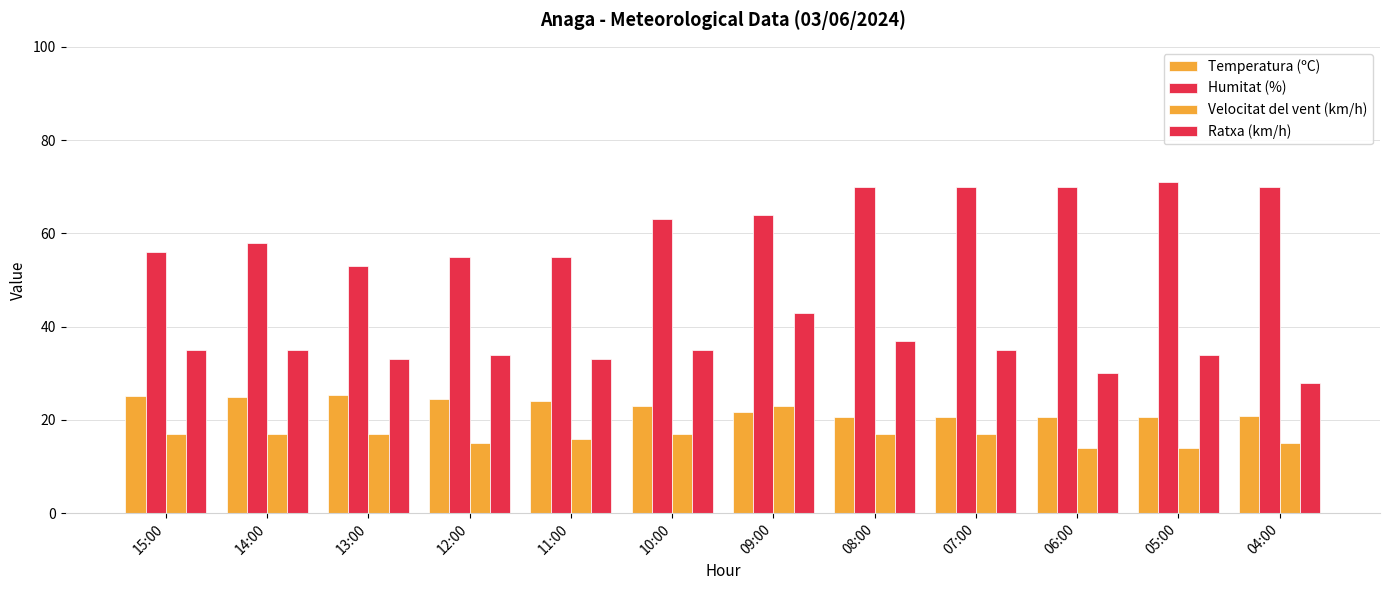

Reading left to right, extract all data points from this chart.

Temperatura (ºC): 25.2	25.0	25.3	24.5	24.1	22.9	21.6	20.7	20.7	20.6	20.7	20.9
Humitat (%): 56.0	58.0	53.0	55.0	55.0	63.0	64.0	70.0	70.0	70.0	71.0	70.0
Velocitat del vent (km/h): 17.0	17.0	17.0	15.0	16.0	17.0	23.0	17.0	17.0	14.0	14.0	15.0
Ratxa (km/h): 35.0	35.0	33.0	34.0	33.0	35.0	43.0	37.0	35.0	30.0	34.0	28.0